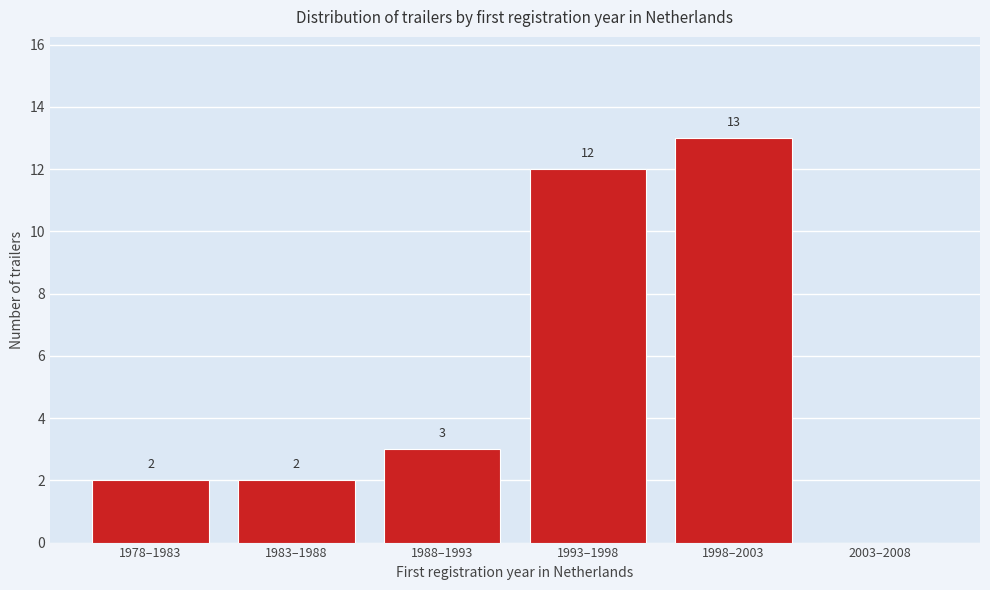

Reading left to right, what are all the values shown in this chart?

1978–1983=2	1983–1988=2	1988–1993=3	1993–1998=12	1998–2003=13	2003–2008=0